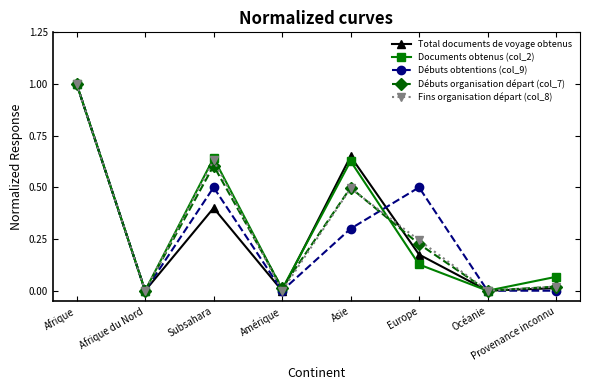

Which category has the highest value in the Débuts organisation départ (col_7) series?

Afrique